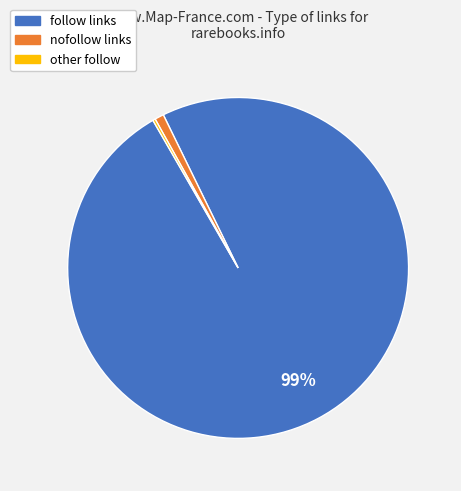

Is there a majority slice in this chart?

Yes